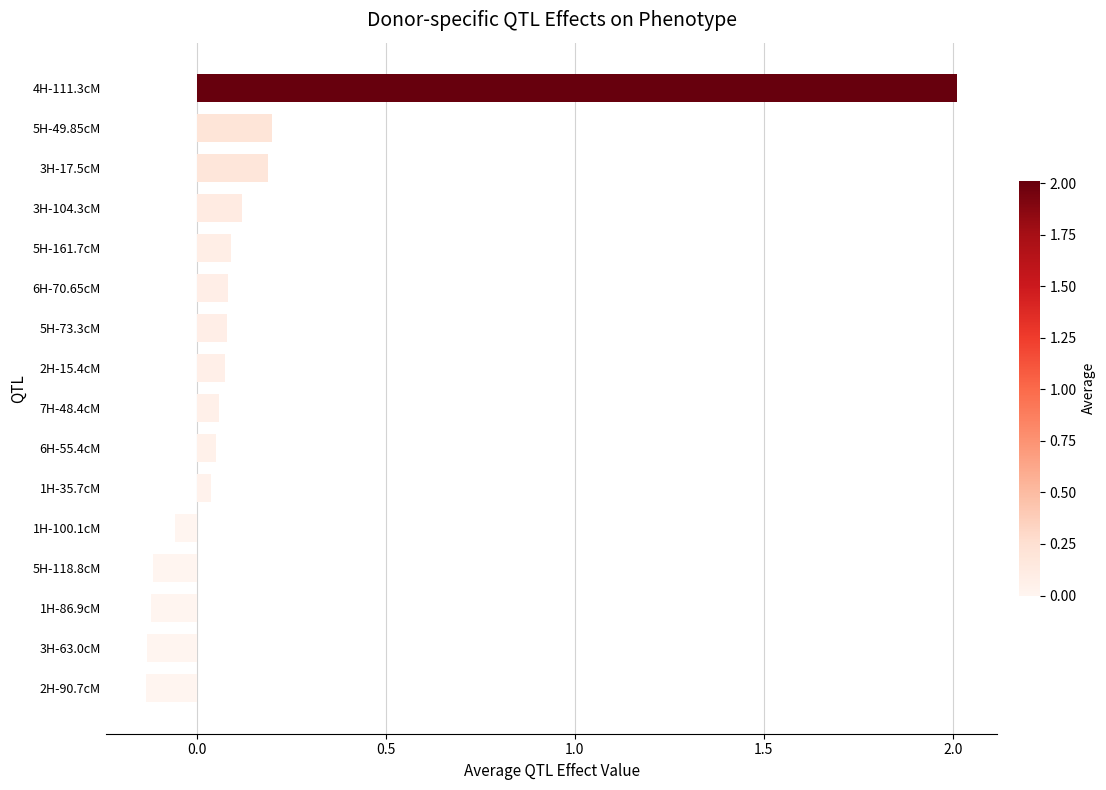

How many categories are shown in the chart?

16